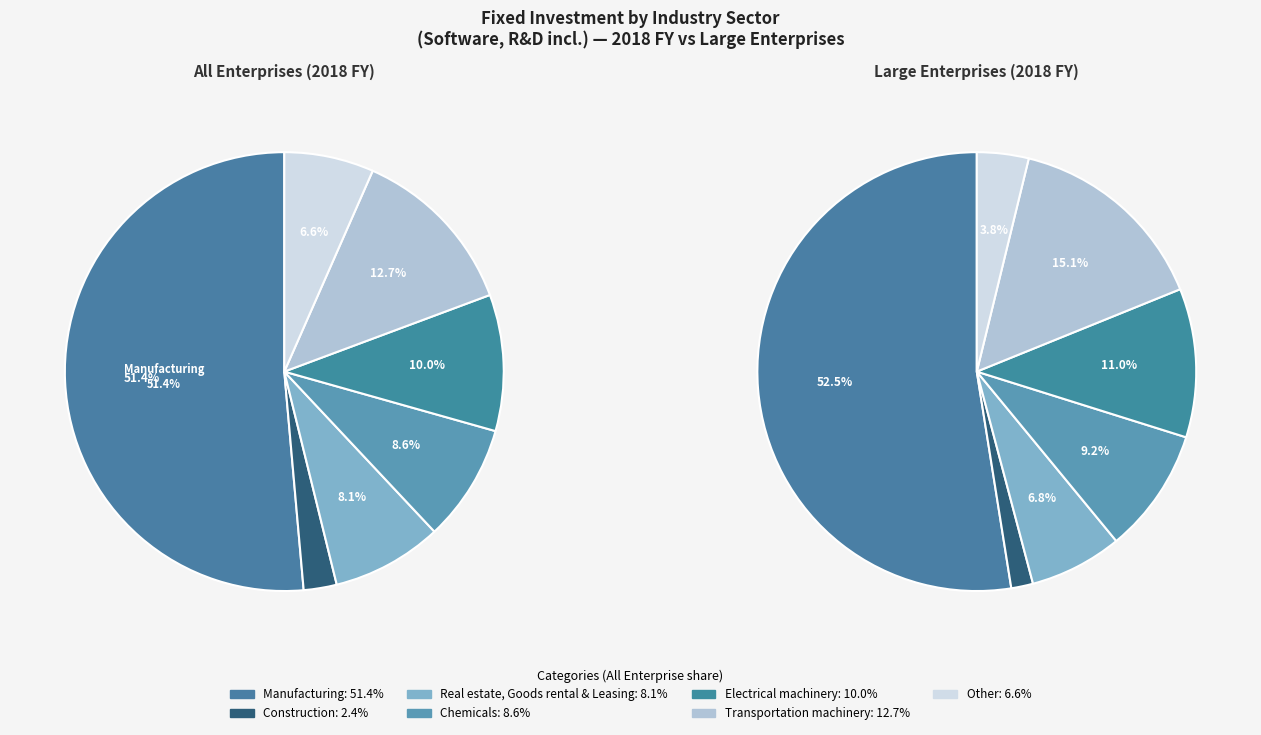

How many segments does this pie chart have?

7